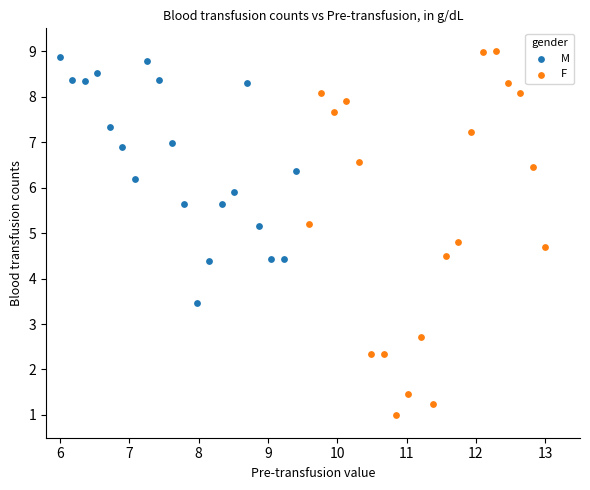

Which series contains the lowest Y value?

F